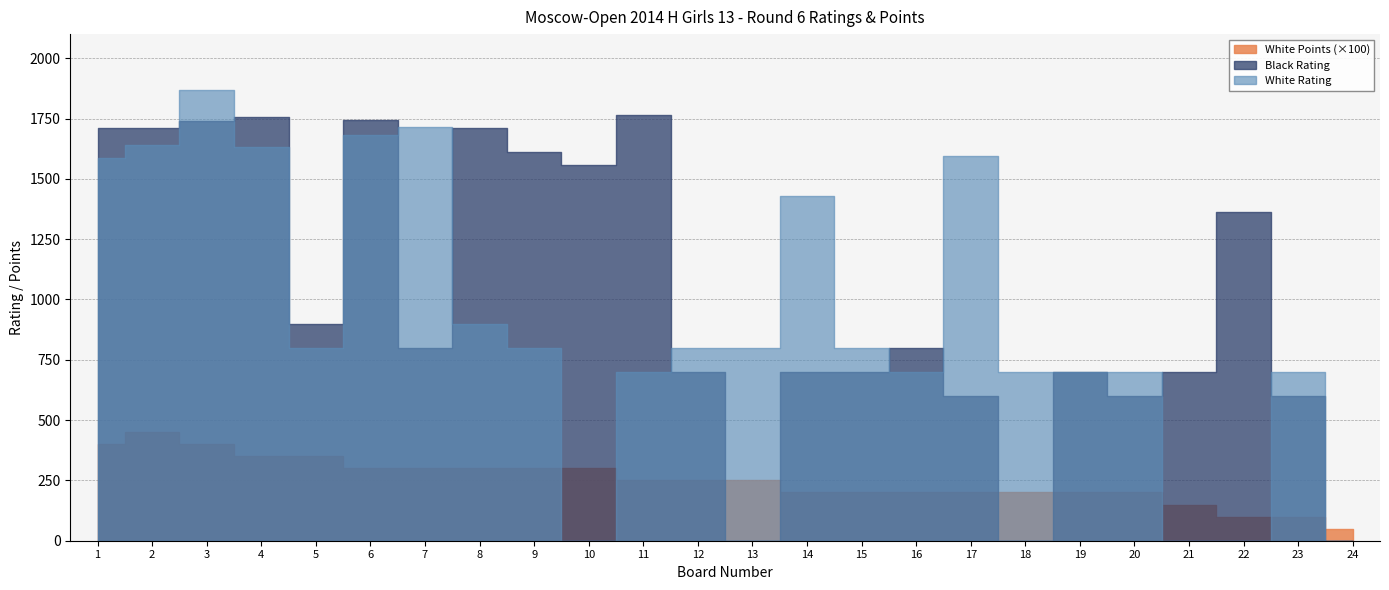

Which series has the largest total across all categories?

Black Rating